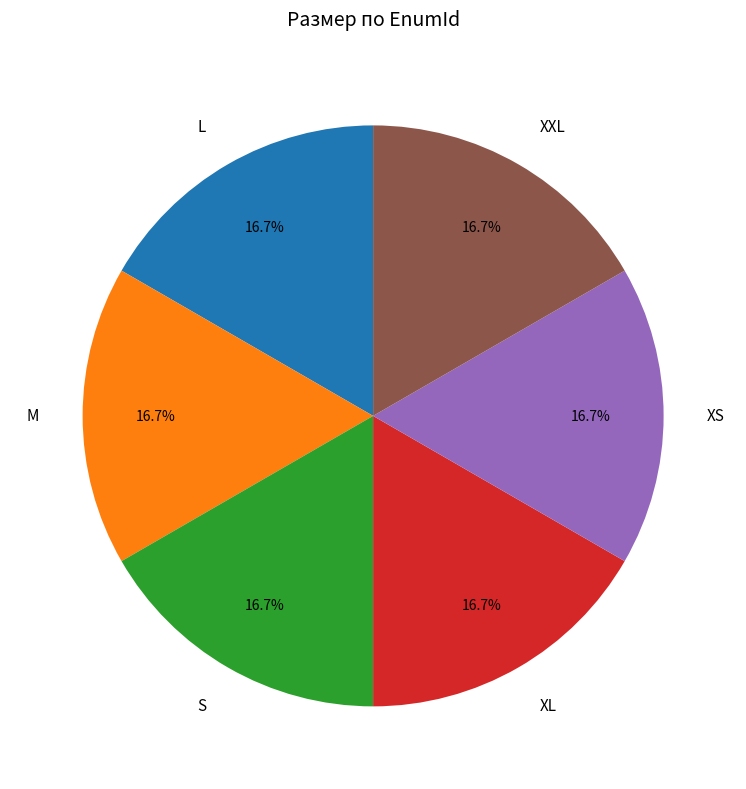

What percentage is NOT represented by XL?

83.3%